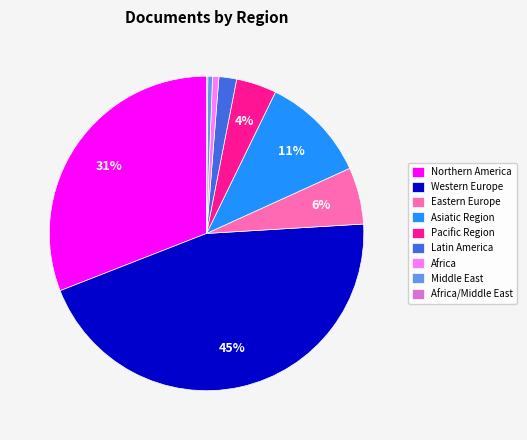

Combined, do Northern America and Western Europe account for over 50%?

Yes